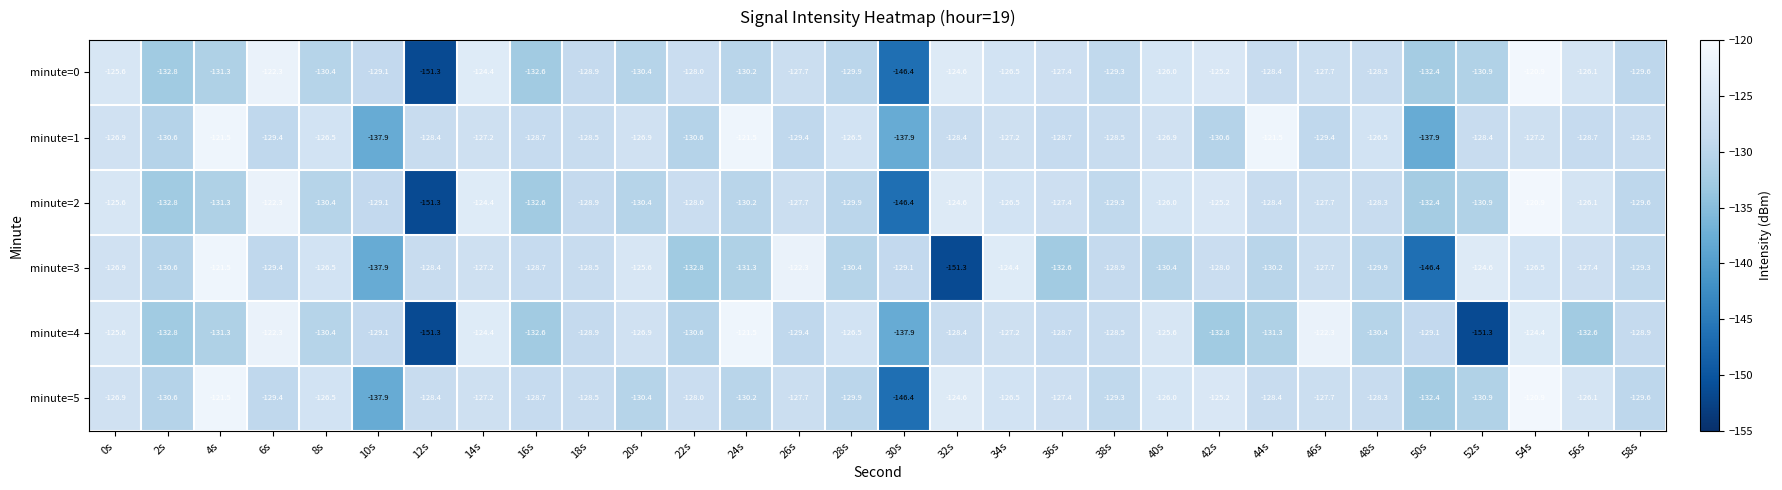

What is the sum of the minute=5 values at 12s and 32s?

-253.0